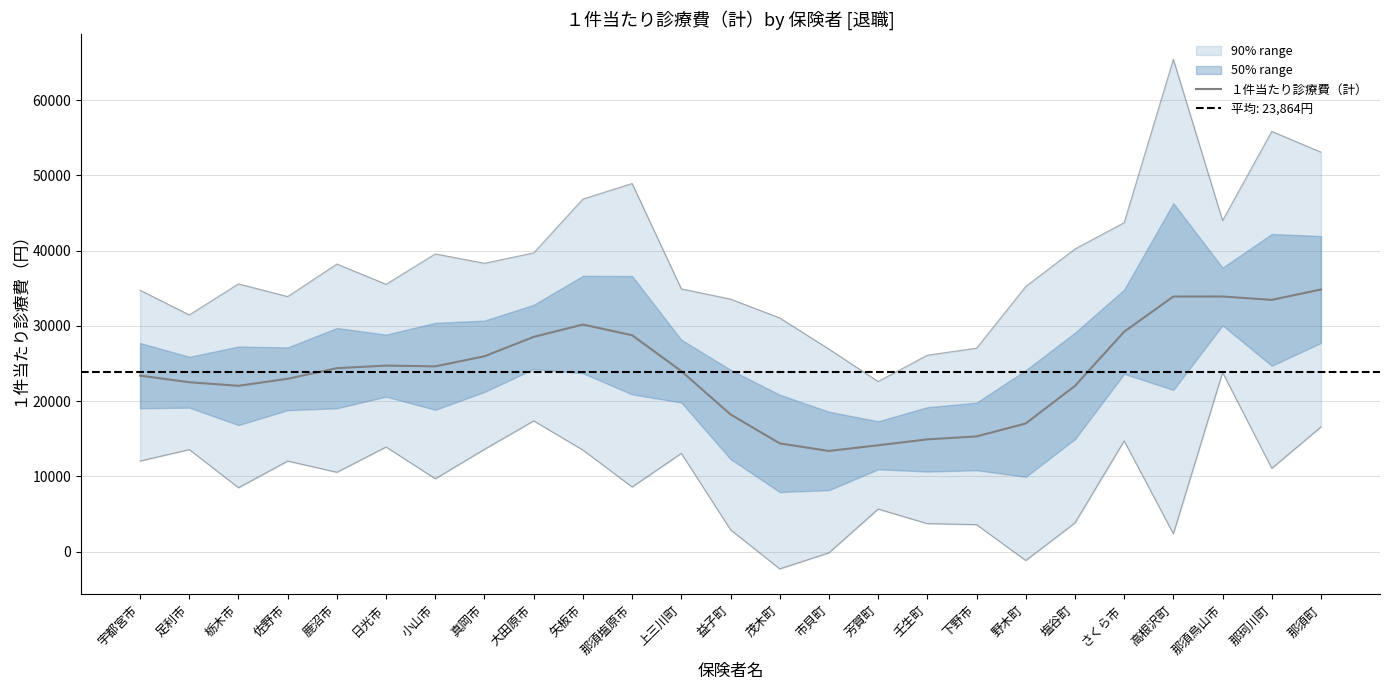

What is the sum of all values?

596607.0